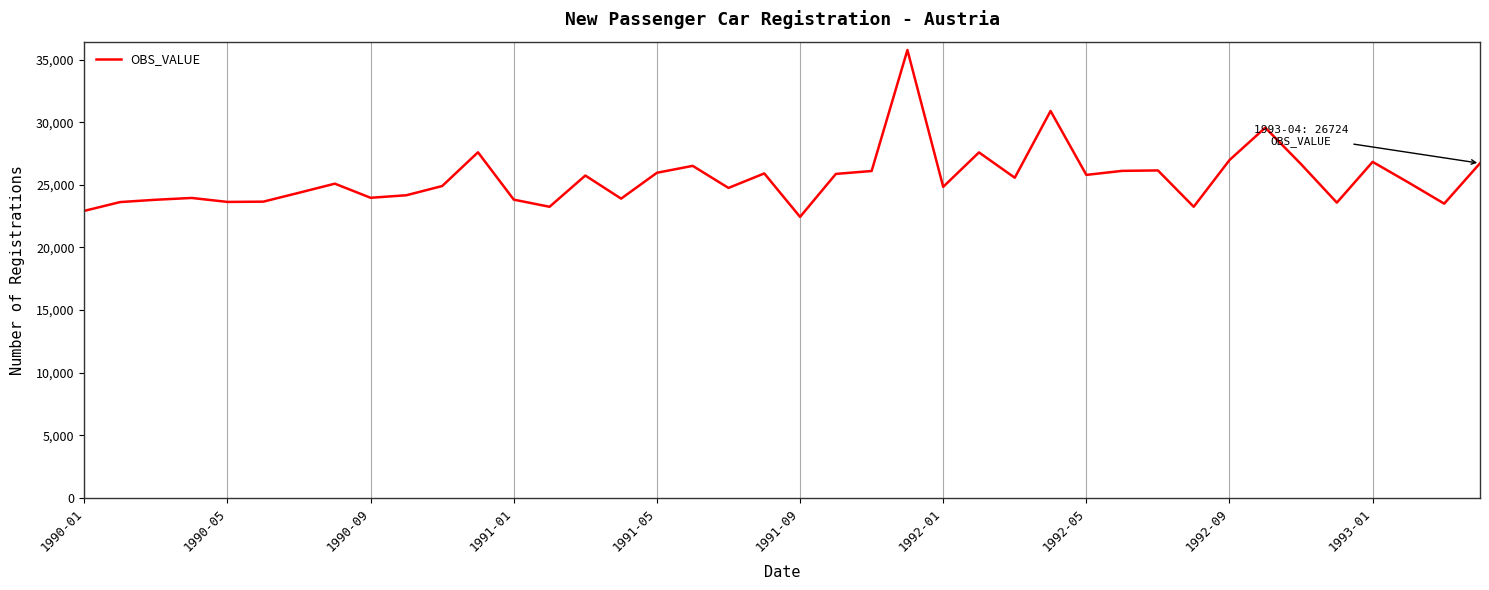

What is the difference between the maximum and minimum values?

13331